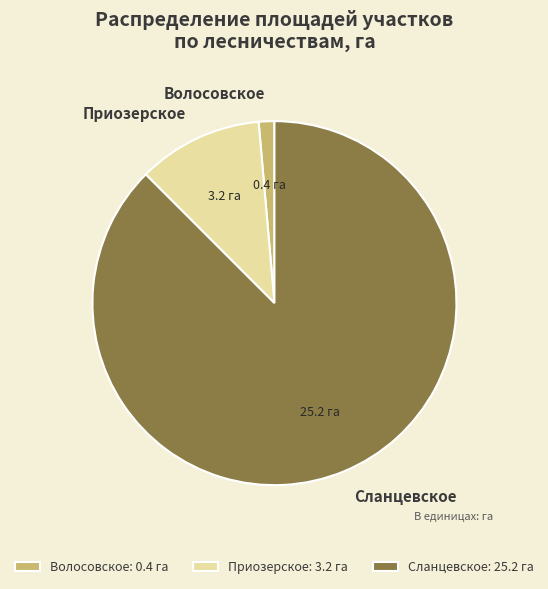

Between Сланцевское and Волосовское, which is larger?

Сланцевское